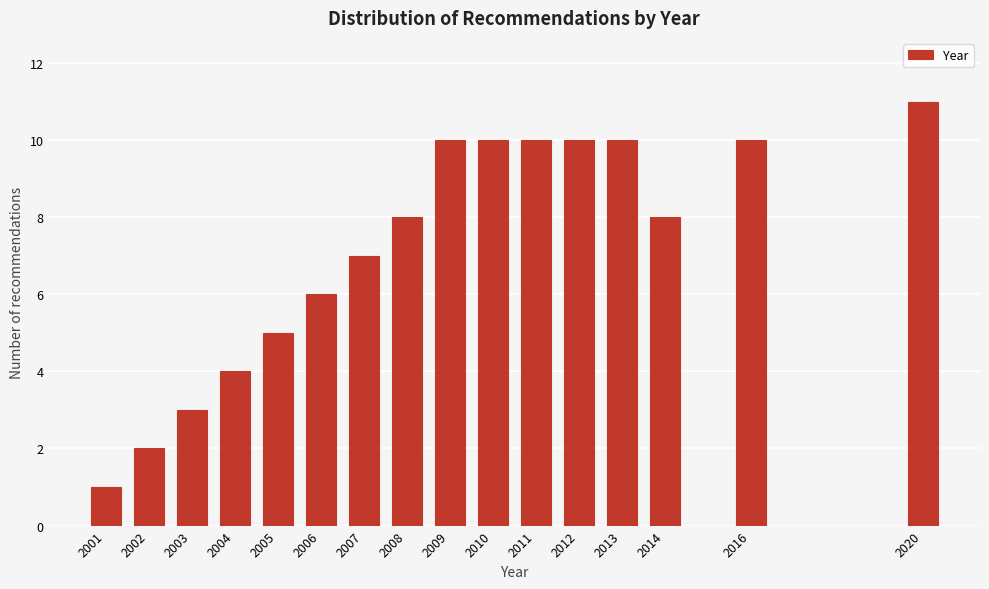

Reading left to right, list all the values displayed in this chart.

2001=1	2002=2	2003=3	2004=4	2005=5	2006=6	2007=7	2008=8	2009=10	2010=10	2011=10	2012=10	2013=10	2014=8	2016=10	2020=11